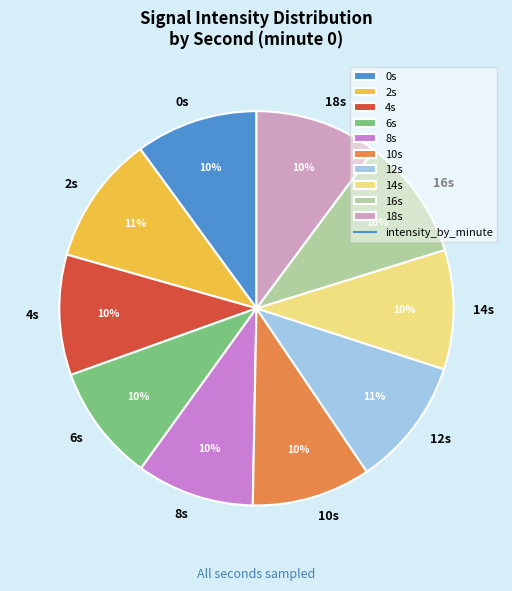

Does 12s account for over 50% of the chart?

No